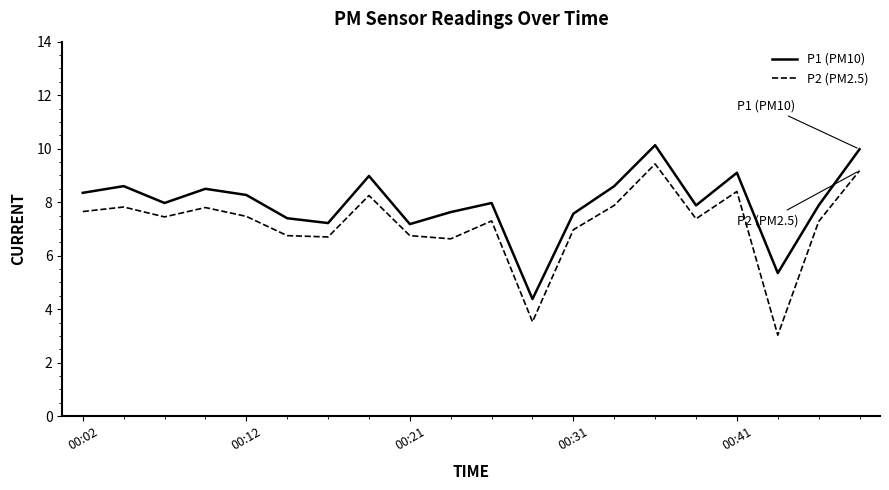

What is the greatest value displayed?

10.1